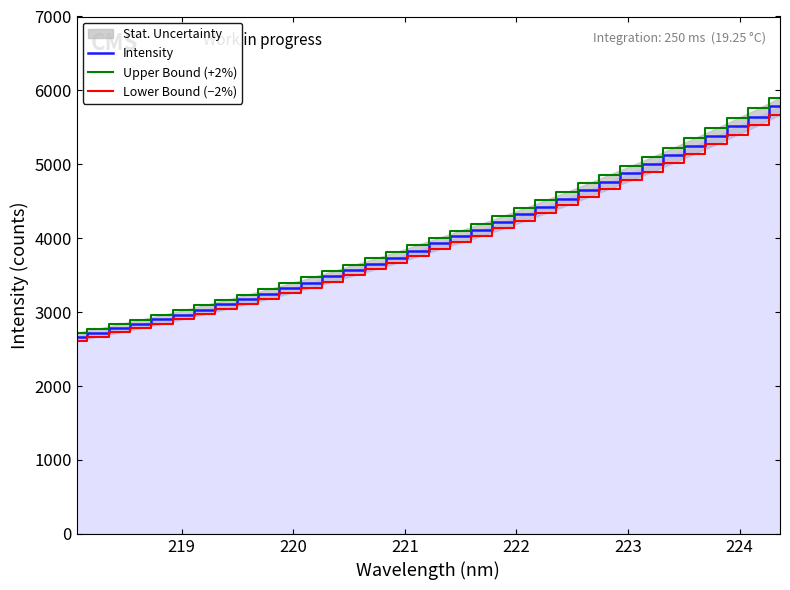

What is the lowest value of the Intensity series?

2666.4